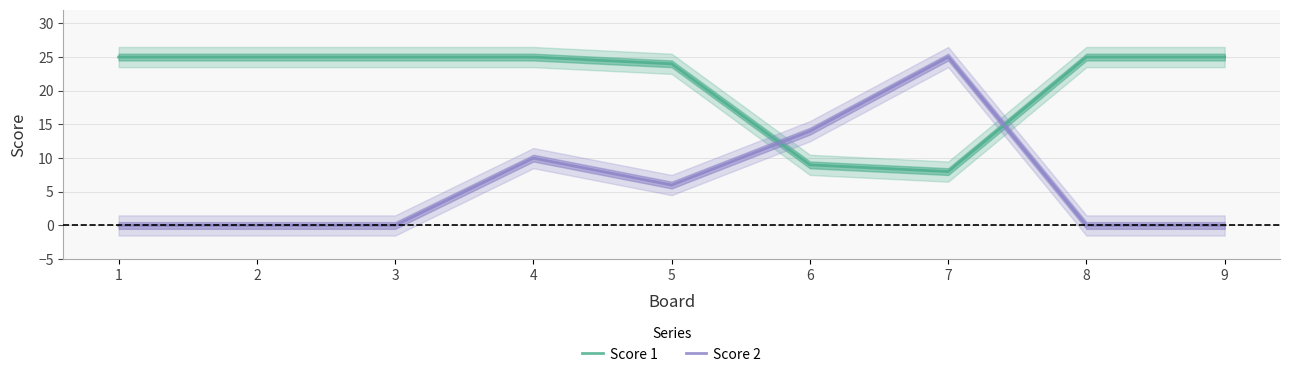

What is the total value across all series at 8?

25